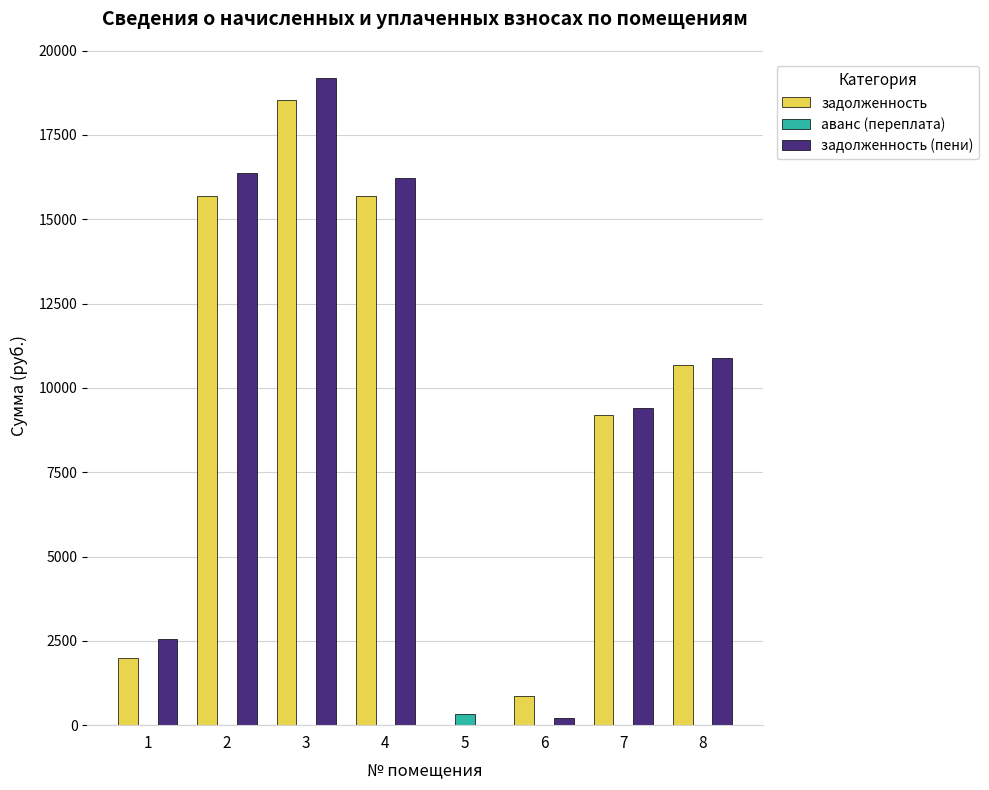

True or false: задолженность (пени) has a value of 16236.4 at 4.

True